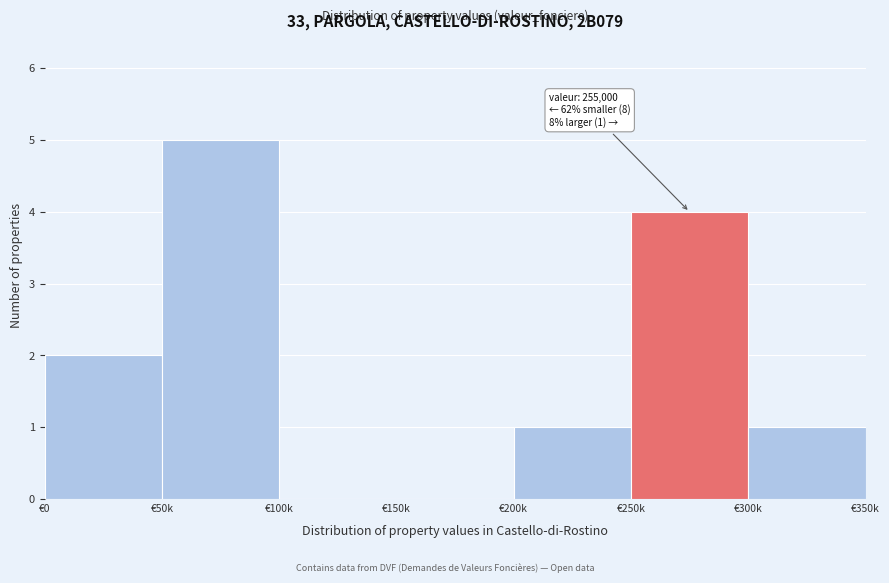

Reading left to right, list all the values displayed in this chart.

€0=2	€50k=5	€100k=0	€150k=0	€200k=1	€250k=4	€300k=1